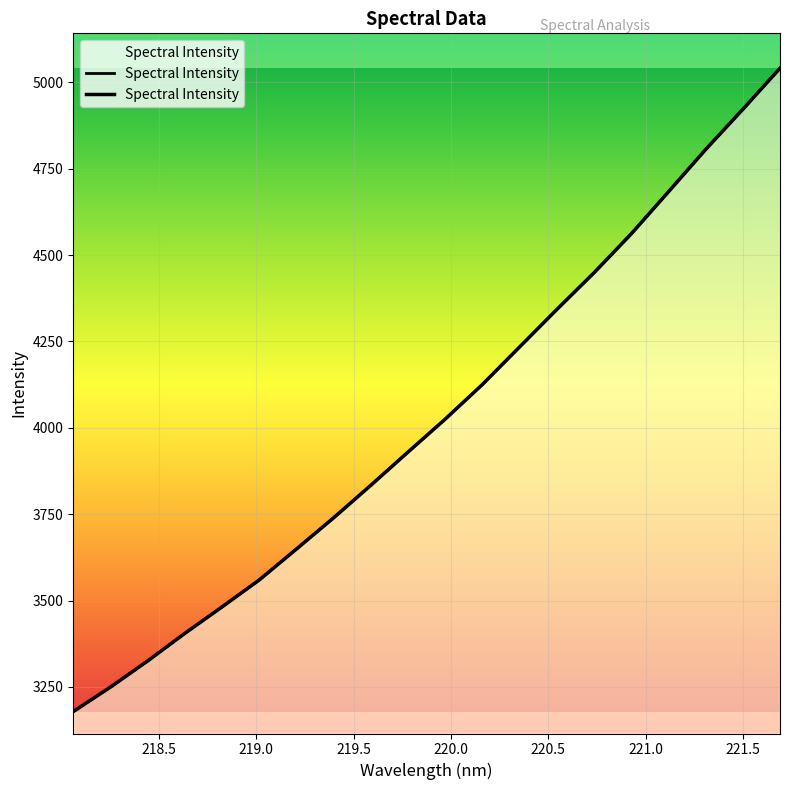

What is the value of the 5th point from the left?

3481.9